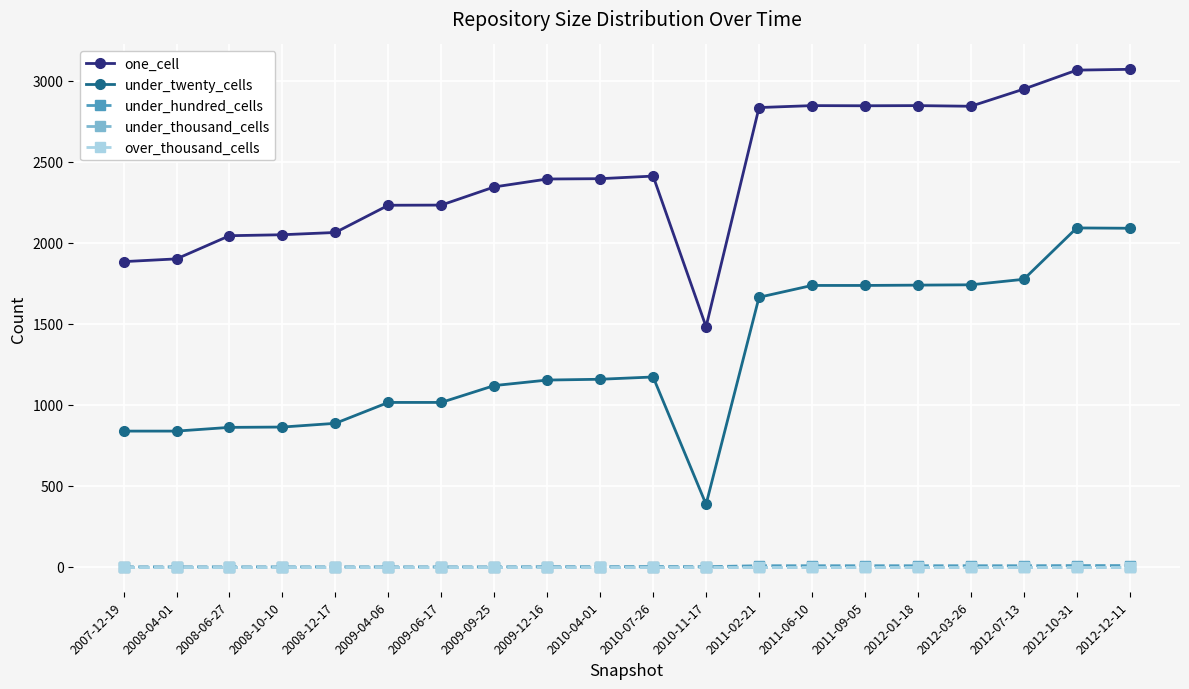

Does the chart have visible grid lines?

Yes